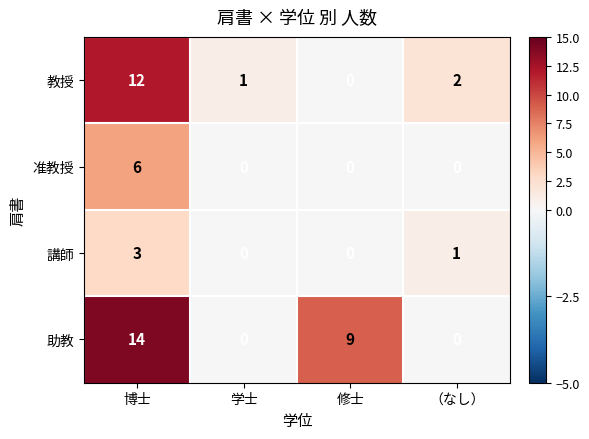

Reading left to right, transcribe all the data shown in this chart.

教授: 12	1	0	2
准教授: 6	0	0	0
講師: 3	0	0	1
助教: 14	0	9	0